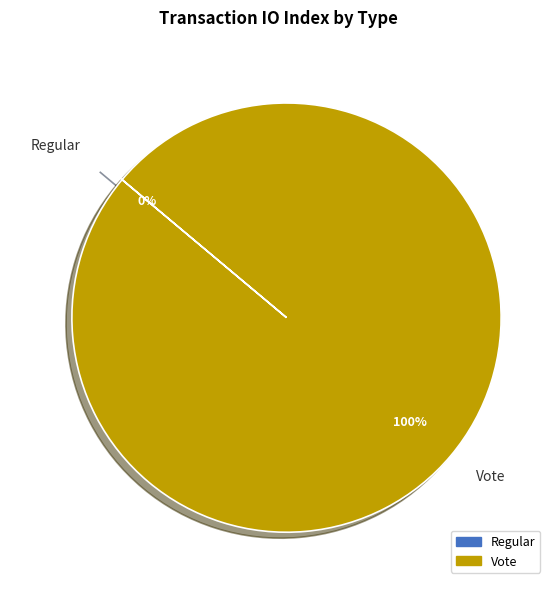

To the nearest percent, what portion does Vote represent?

100%